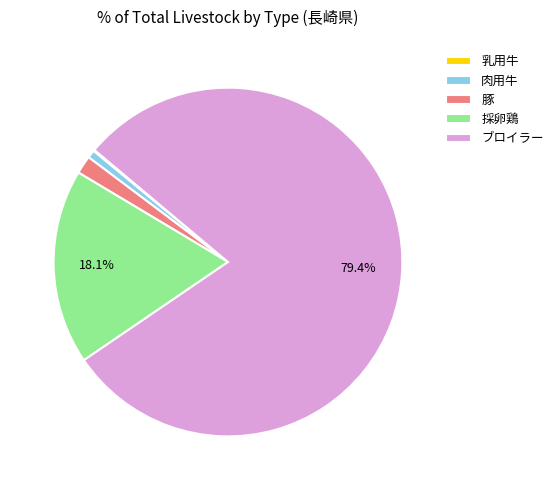

Which has a higher value, ブロイラー or 肉用牛?

ブロイラー